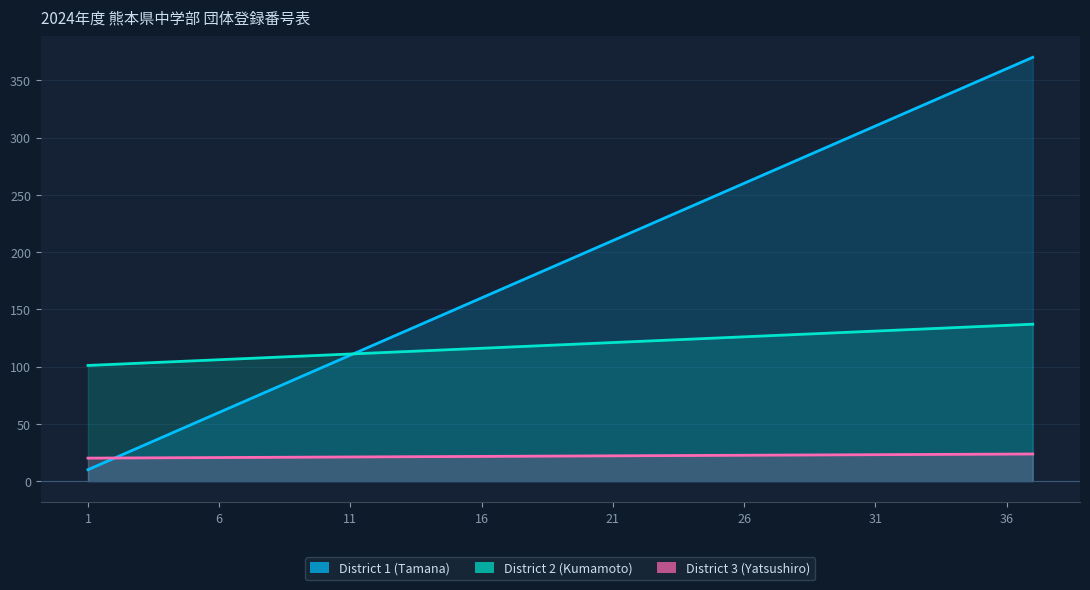

Which series has the largest range (max minus min)?

District 1 (Tamana)